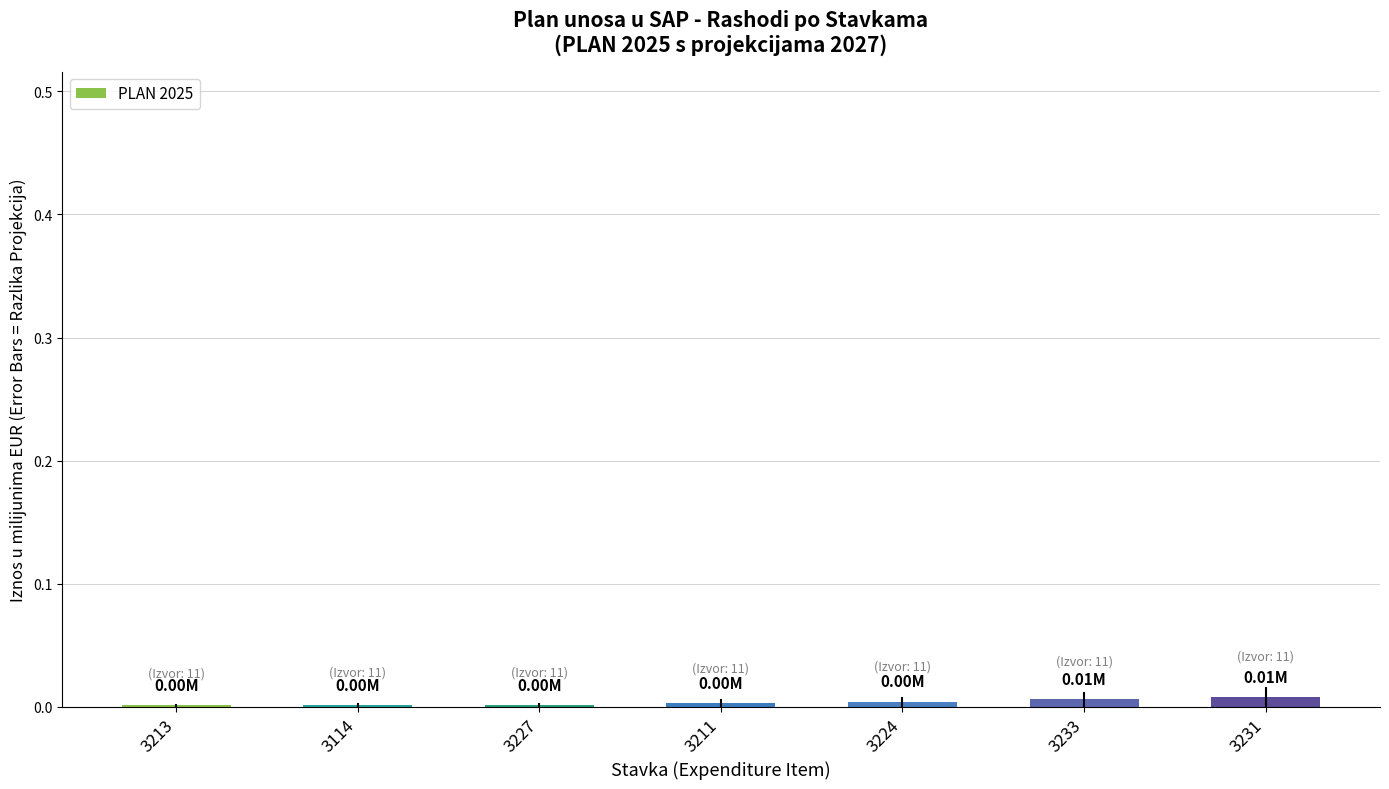

Are the bars horizontal?

No